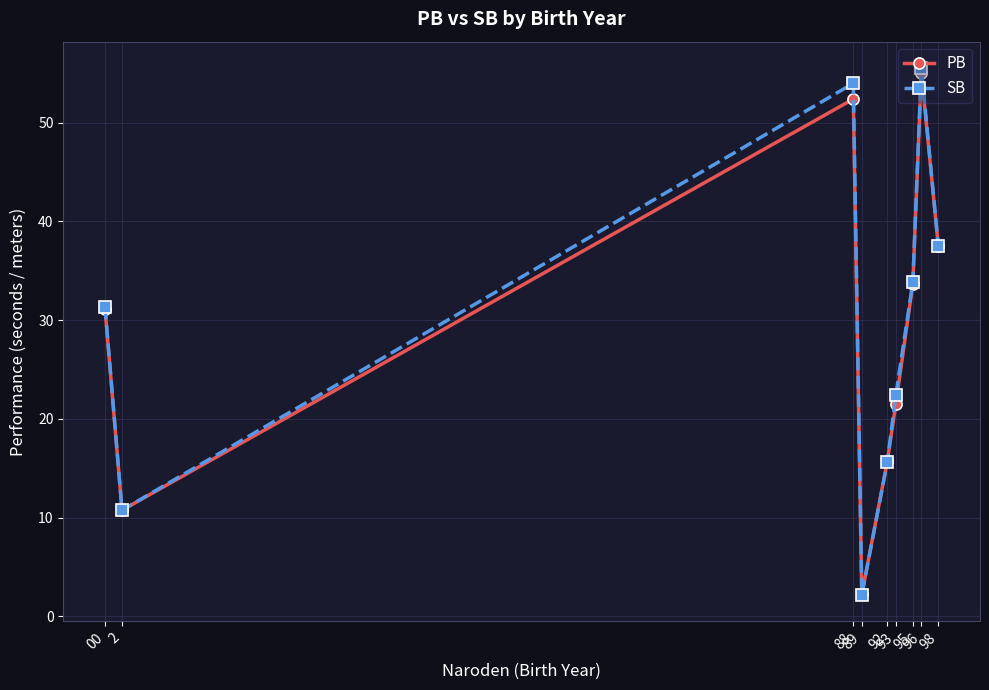

What is the difference between the maximum and second lowest values in the PB series?

44.4